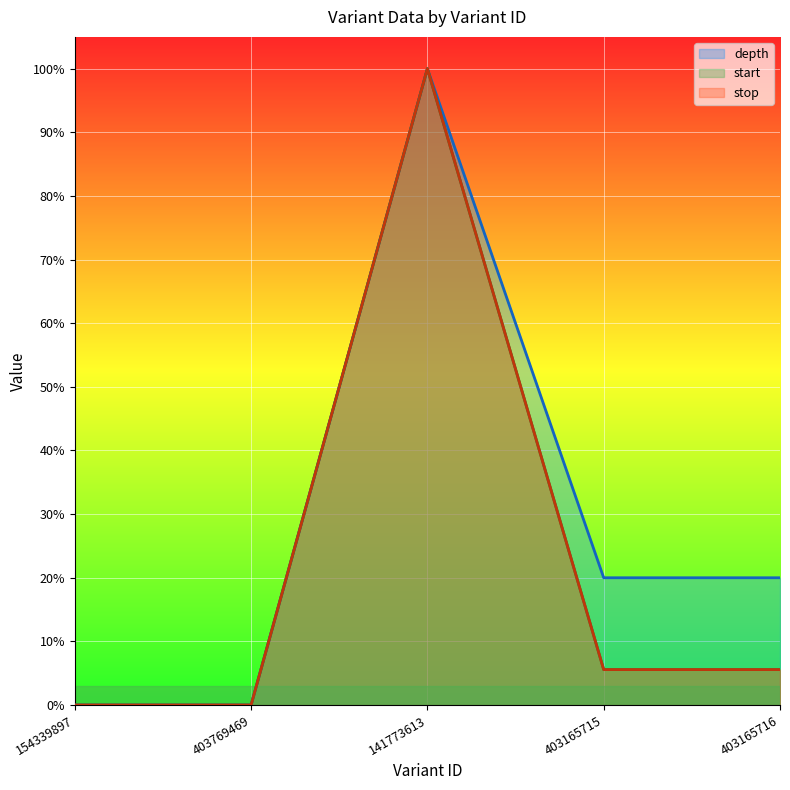

What are all the series names shown in the legend?

depth, start, stop